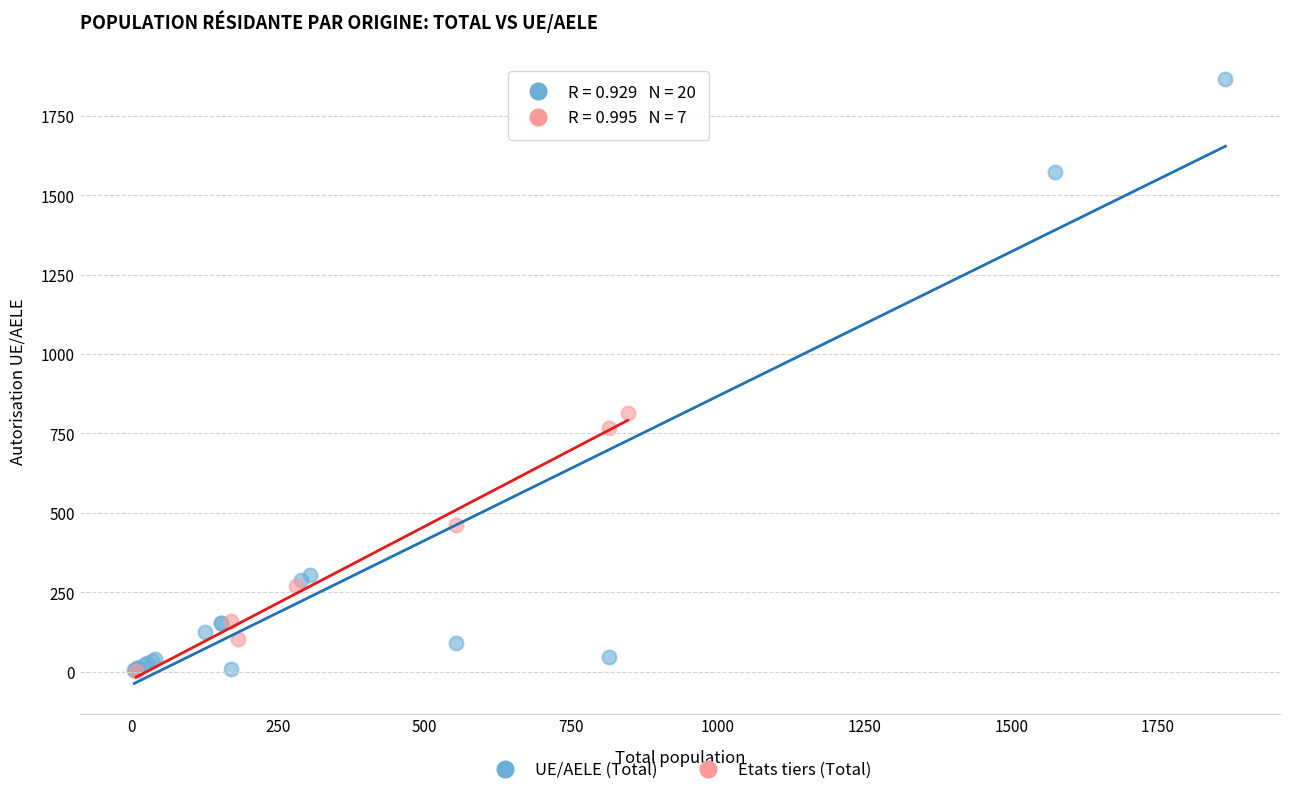

Which series contains the highest Y value?

UE/AELE (Total)